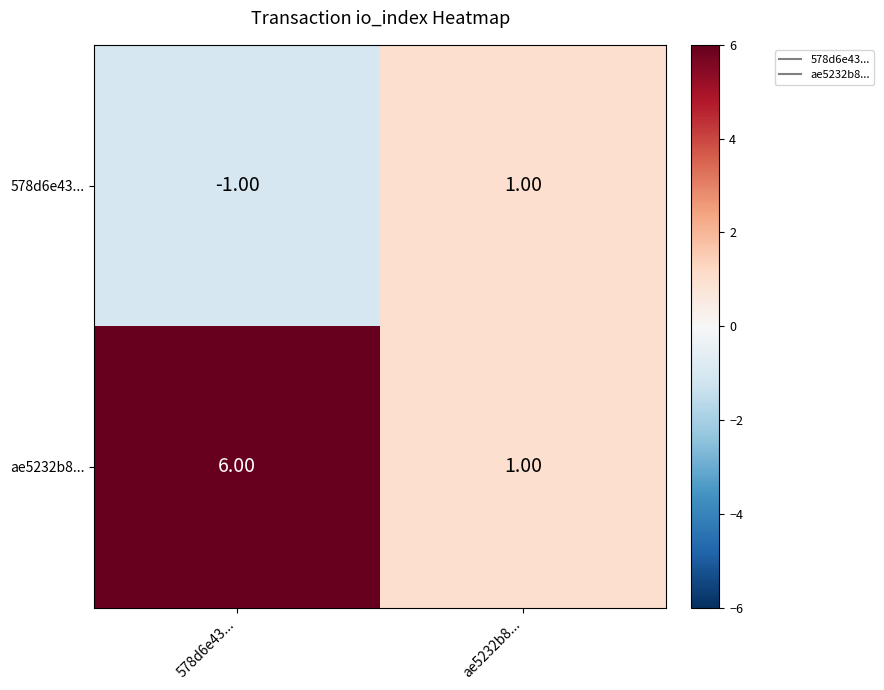

What is the sum of the ae5232b8... values at ae5232b8... and 578d6e43...?

7